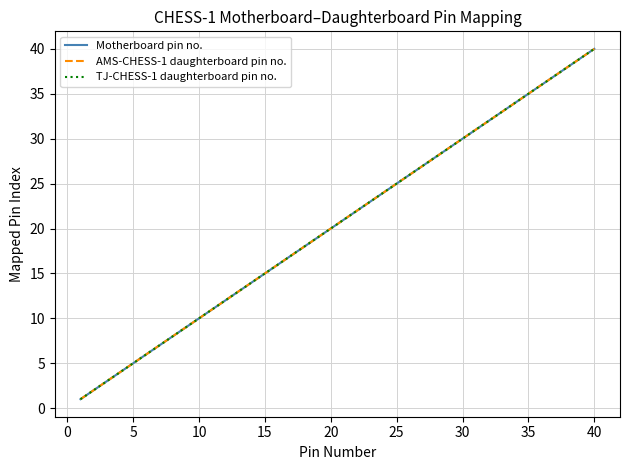

Does the chart have visible grid lines?

Yes